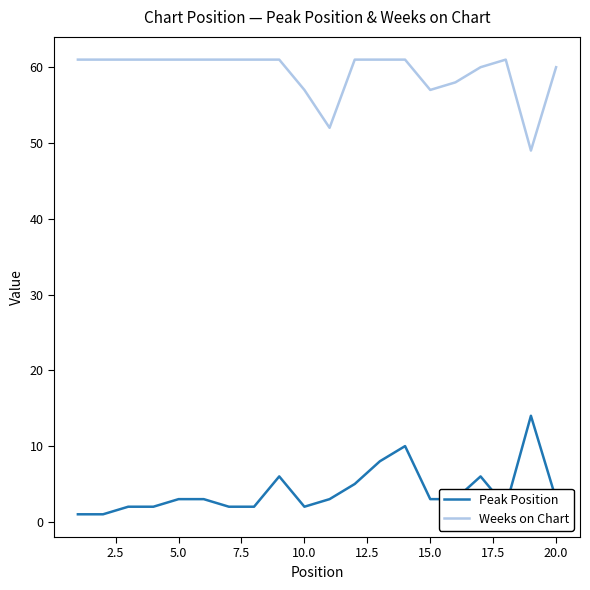

List the series in order of their peak value, highest first.

Weeks on Chart, Peak Position